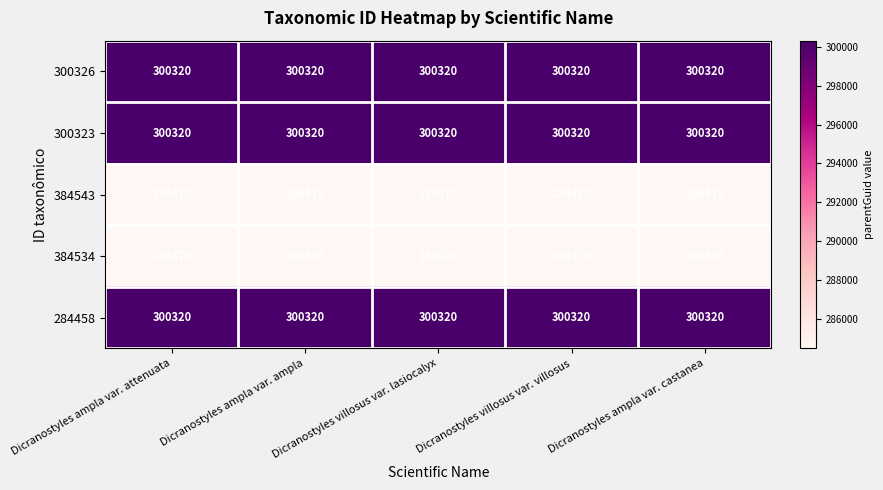

What value does the 384534 series have at Dicranostyles villosus var. villosus?

284470